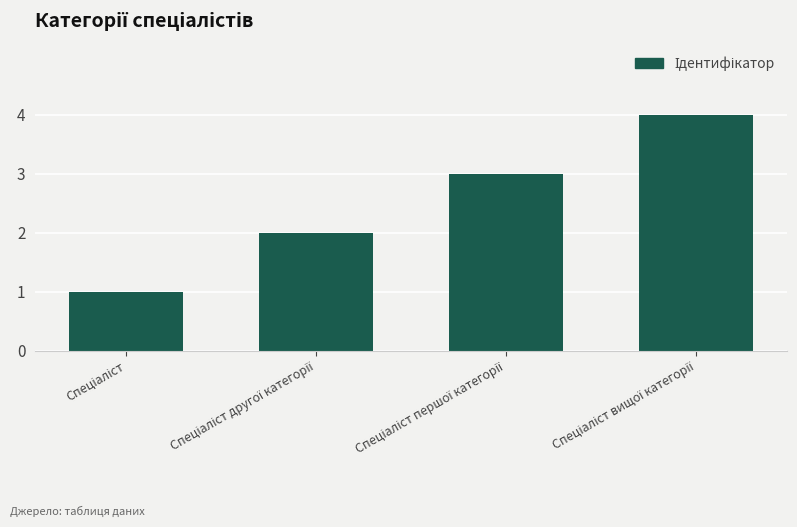

What is the sum of all values?

10